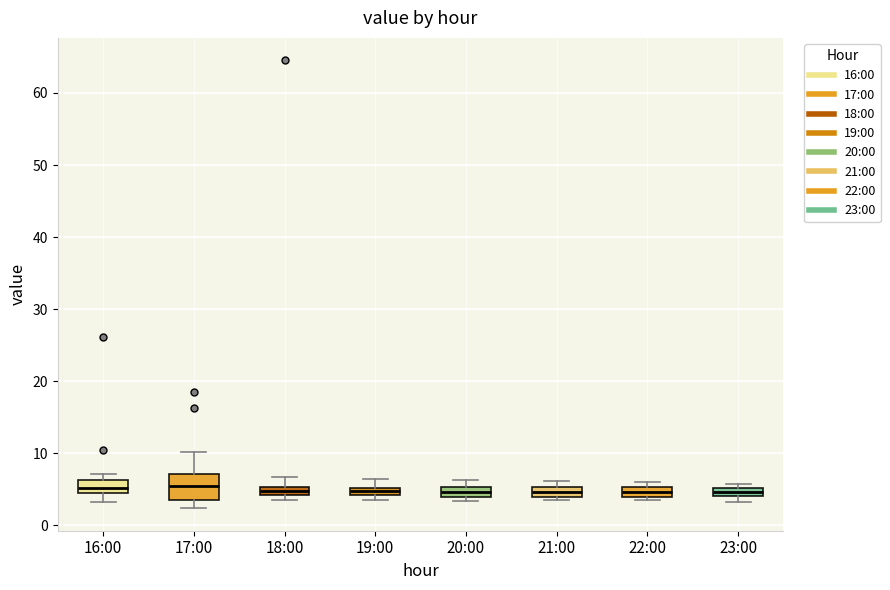

Comparing the boxes themselves (not the whiskers), which one is the tallest?

17:00